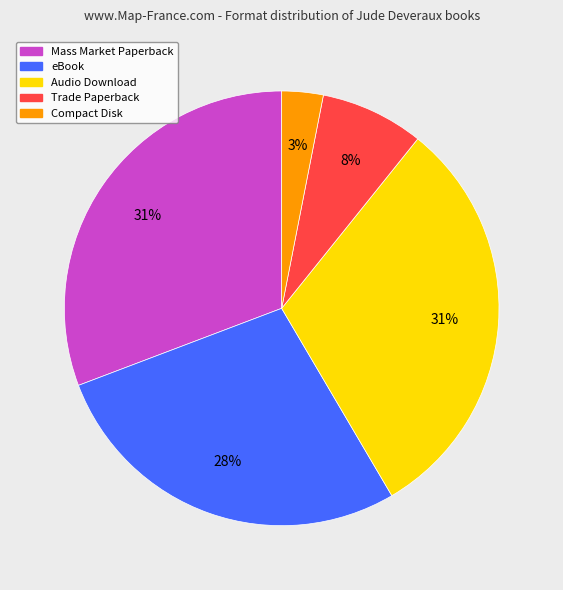

To the nearest percent, what is the combined percentage of Compact Disk and eBook?

31%